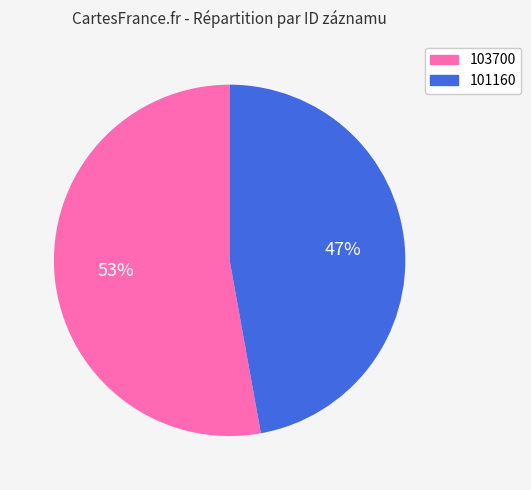

Does 101160 account for over 50% of the chart?

No